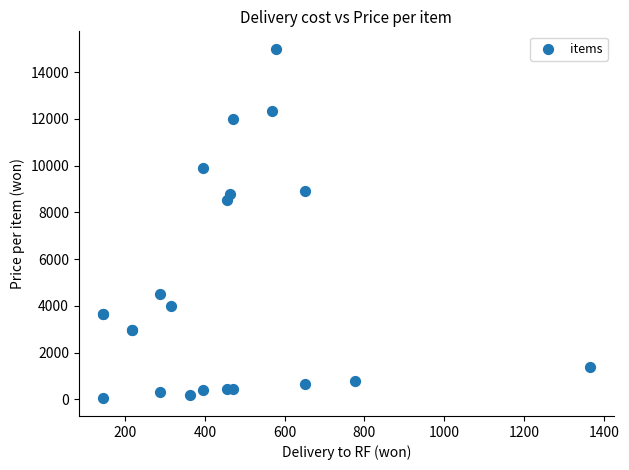

What Y value in the scatter plot is closest to 7517?

8550.0